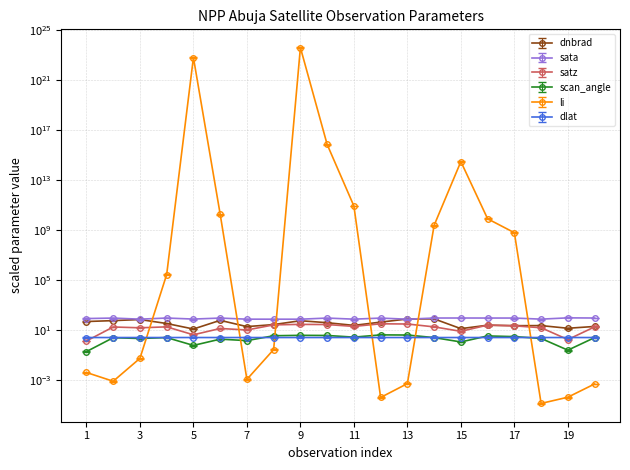

What is the sum of all satz values?

345.6